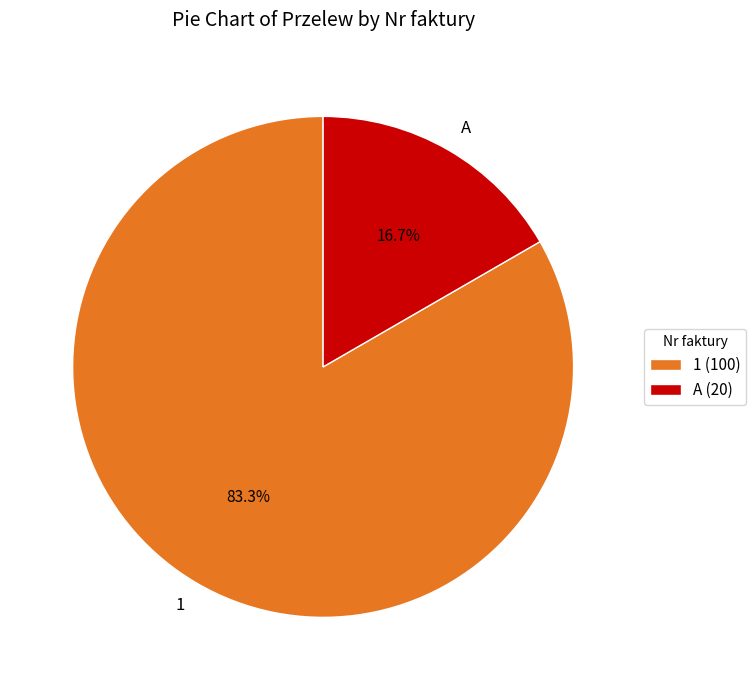

Approximately how many times larger is the value at 1 compared to A?

5.0